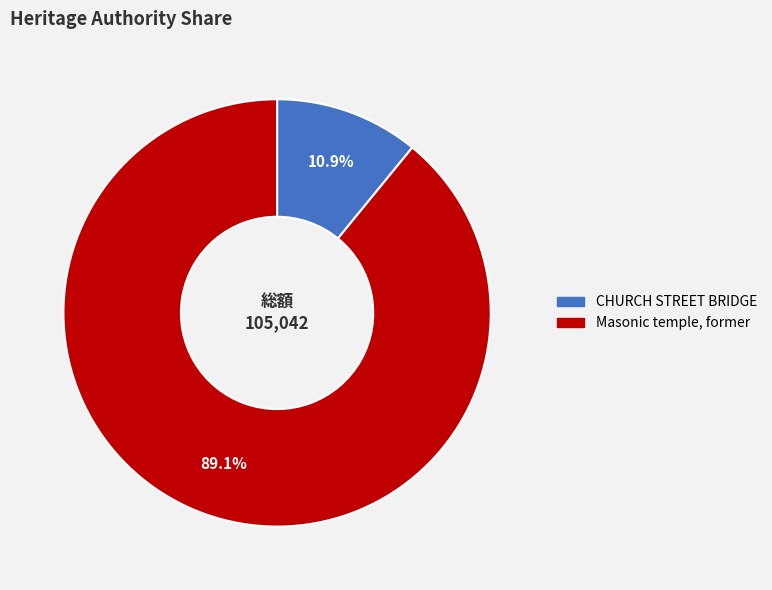

What is the smallest slice in the pie chart?

CHURCH STREET BRIDGE